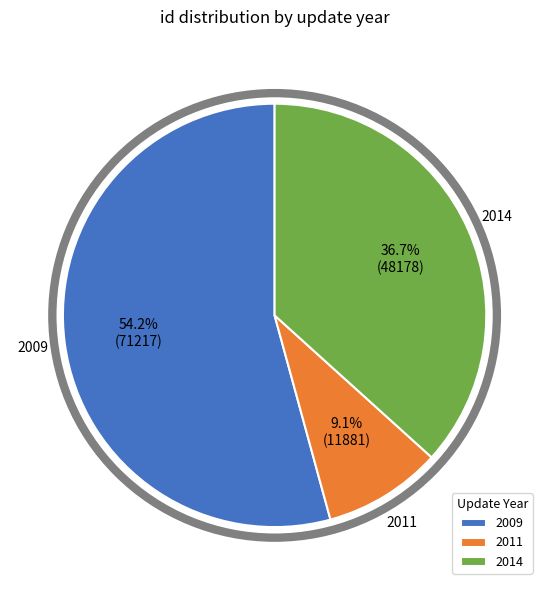

Combined, do 2011 and 2009 account for over 50%?

Yes